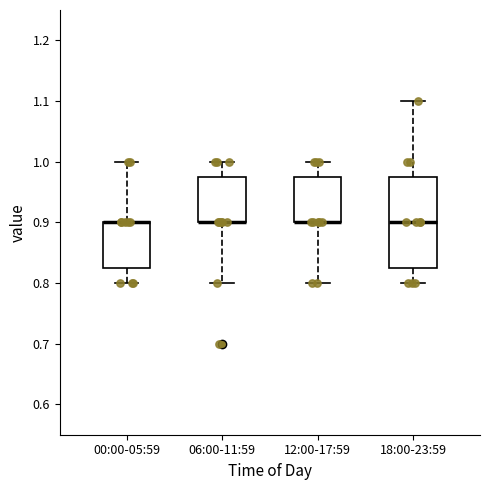

Reading left to right, transcribe this box plot: for each box, give where its median line is, the range the box spans, and where its two whiskers end, as read against the y-axis. The values are not printed on the chart, so give them approximately, as read against the axis.

00:00-05:59: median 0.90 (drawn on the box's upper edge), box 0.83 to 0.90, whiskers 0.80 to 1.00
06:00-11:59: median 0.90 (drawn on the box's lower edge), box 0.90 to 0.98, whiskers 0.80 to 1.00
12:00-17:59: median 0.90 (drawn on the box's lower edge), box 0.90 to 0.98, whiskers 0.80 to 1.00
18:00-23:59: median 0.90, box 0.83 to 0.98, whiskers 0.80 to 1.10